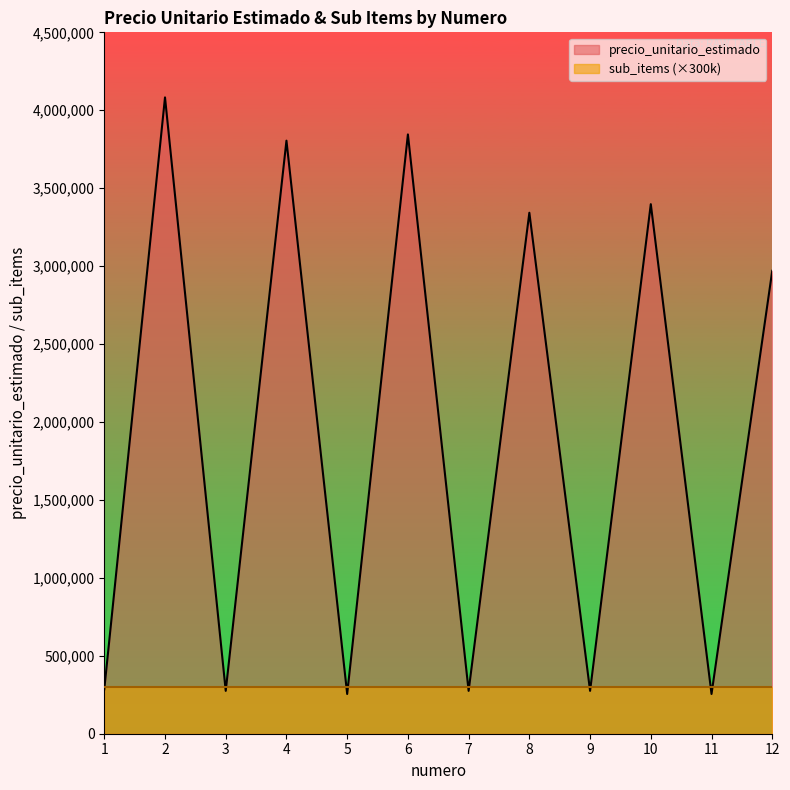

Rank the categories by value from lowest to highest.

5, 11, 3, 7, 9, 1, 12, 8, 10, 4, 6, 2